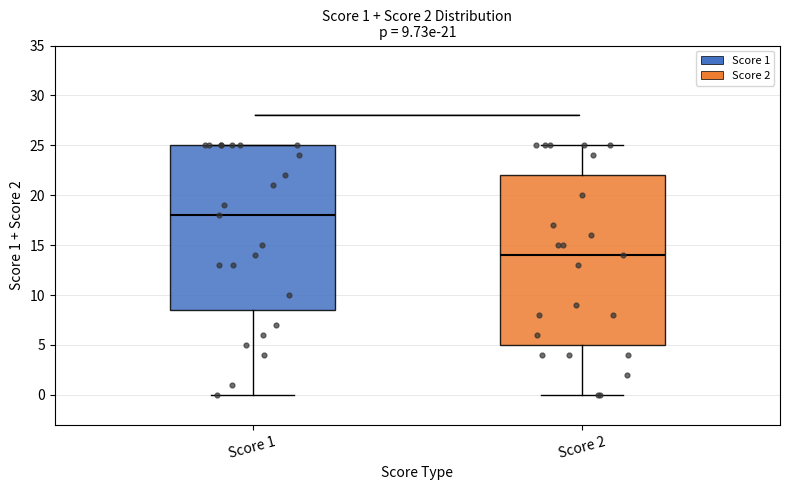

Which box has the lowest median line?

Score 2